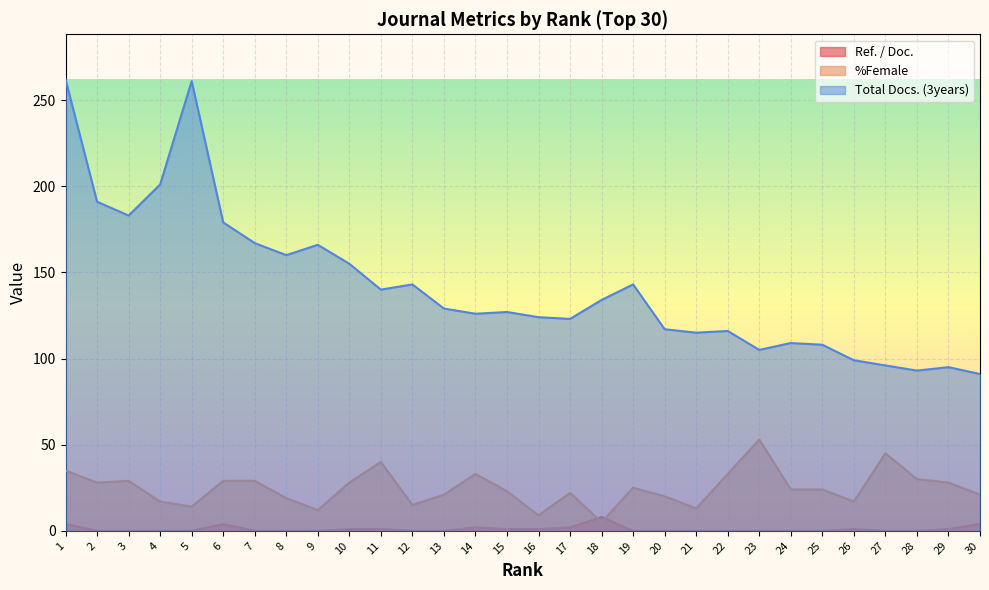

What are all the series names shown in the legend?

Ref. / Doc., %Female, Total Docs. (3years)